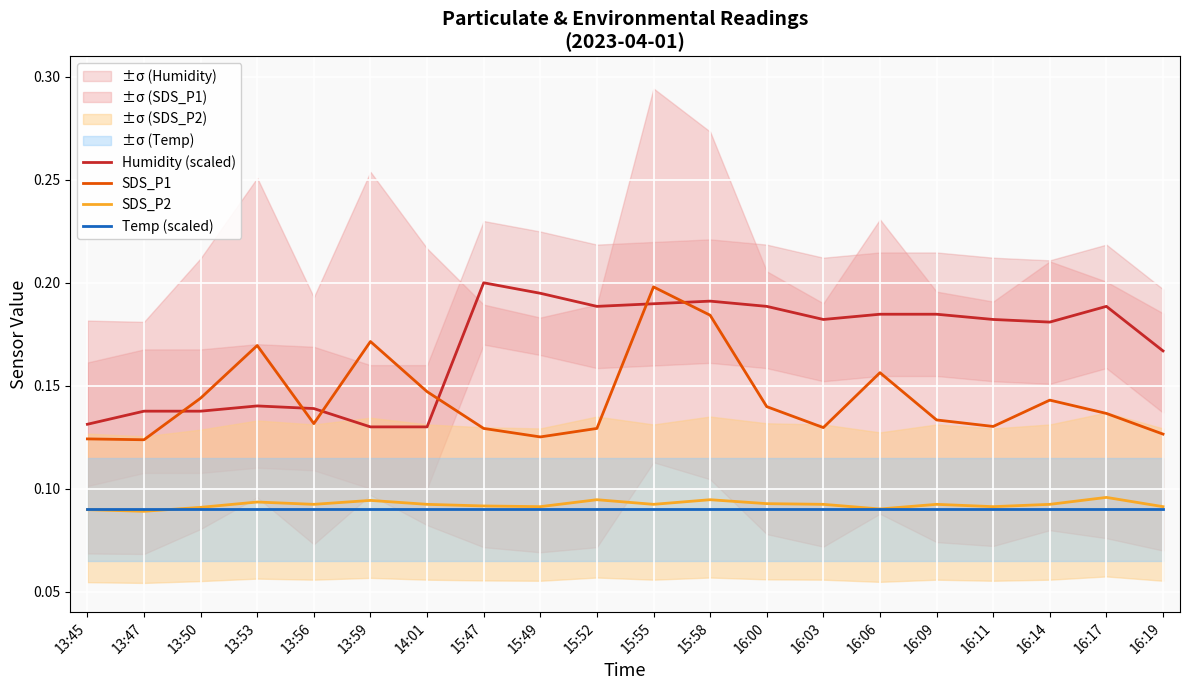

Reading left to right, what are all the values shown in this chart?

Humidity (scaled): 0.1	0.1	0.1	0.1	0.1	0.1	0.1	0.2	0.2	0.2	0.2	0.2	0.2	0.2	0.2	0.2	0.2	0.2	0.2	0.2
SDS_P1: 0.1	0.1	0.1	0.2	0.1	0.2	0.1	0.1	0.1	0.1	0.2	0.2	0.1	0.1	0.2	0.1	0.1	0.1	0.1	0.1
SDS_P2: 0.1	0.1	0.1	0.1	0.1	0.1	0.1	0.1	0.1	0.1	0.1	0.1	0.1	0.1	0.1	0.1	0.1	0.1	0.1	0.1
Temp (scaled): 0.1	0.1	0.1	0.1	0.1	0.1	0.1	0.1	0.1	0.1	0.1	0.1	0.1	0.1	0.1	0.1	0.1	0.1	0.1	0.1